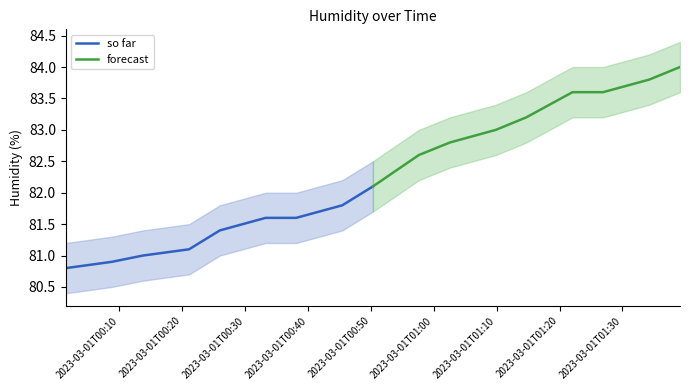

Is the value of forecast at 2023-03-01T01:00 greater than the value of so far at 2023-03-01T00:50?

Yes